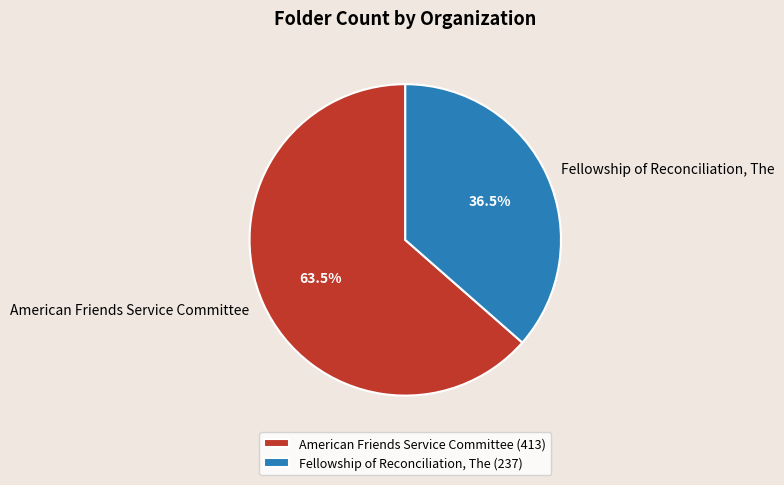

To the nearest percent, what is the difference between the largest and smallest slice percentages?

27%